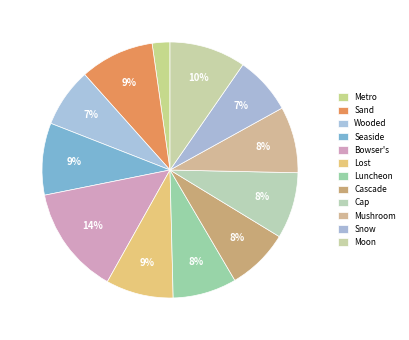

To the nearest percent, what is the combined percentage of Seaside and Bowser's?

23%